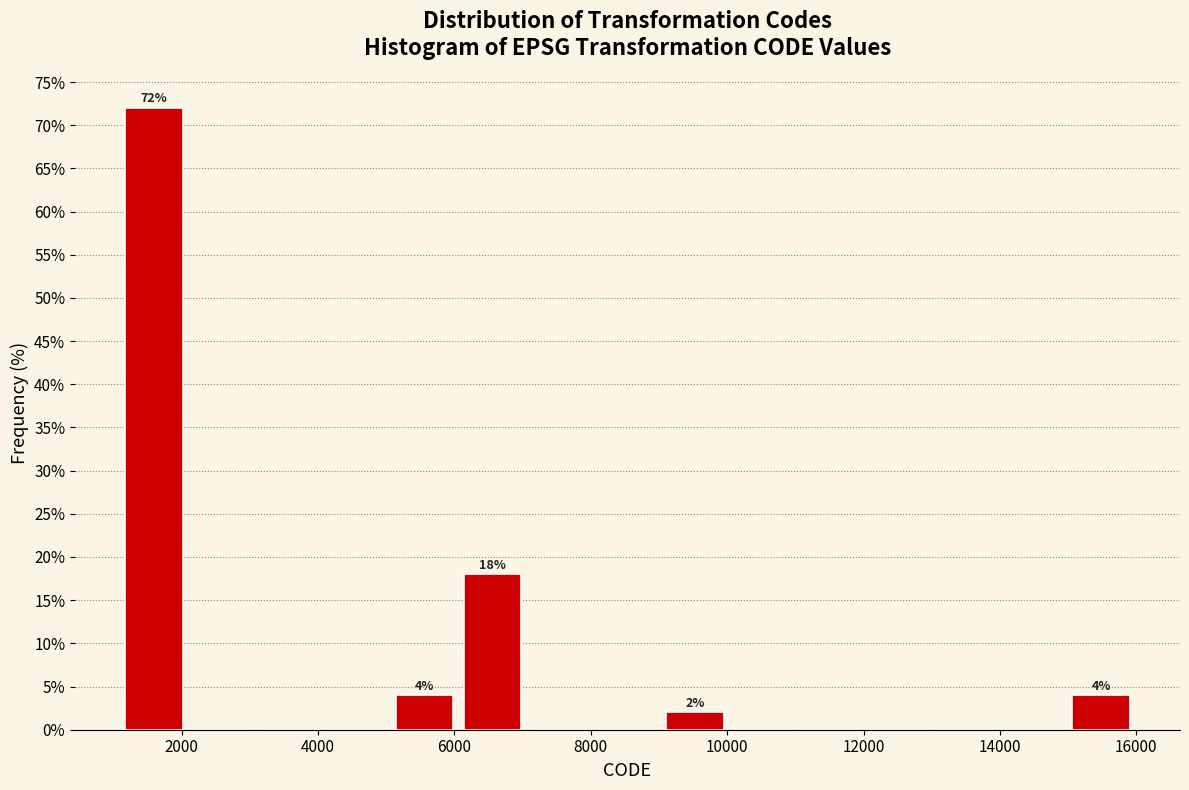

Which range on the x-axis has the tallest bar?

1200 to 2000